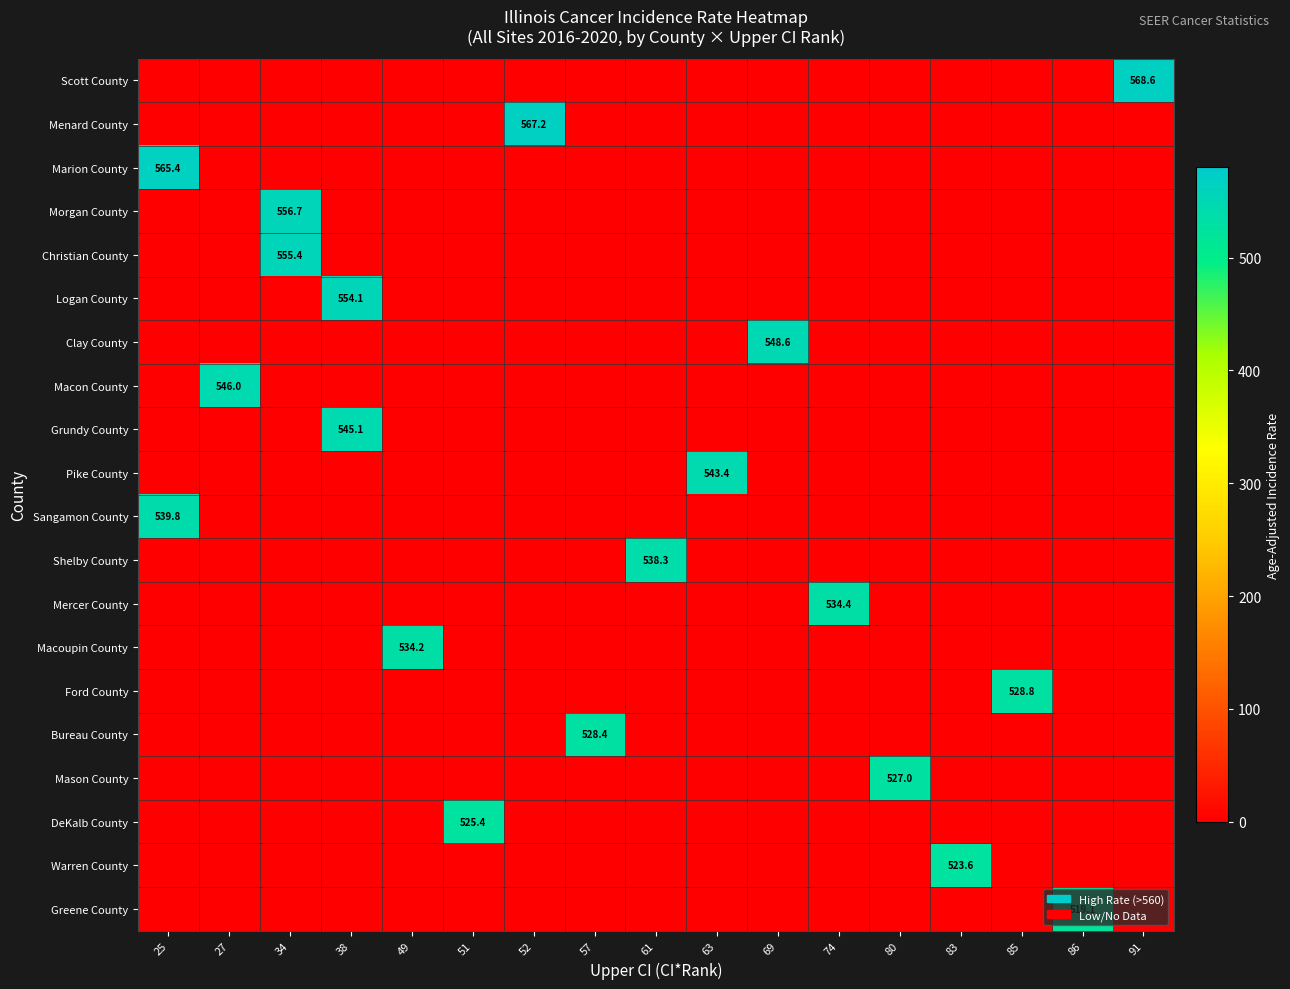

The value of Greene County at 85 is 298.4. True or false?

False